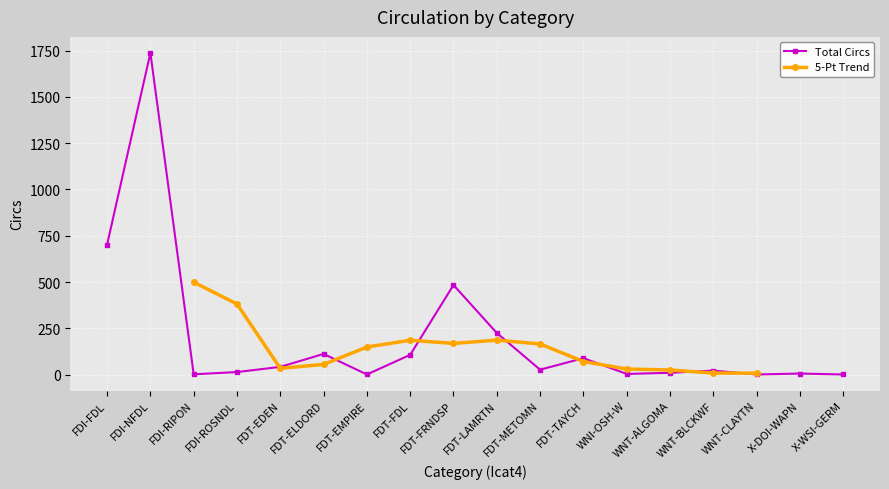

How many interior local valleys (lower than both neighbors) does the data have?

5